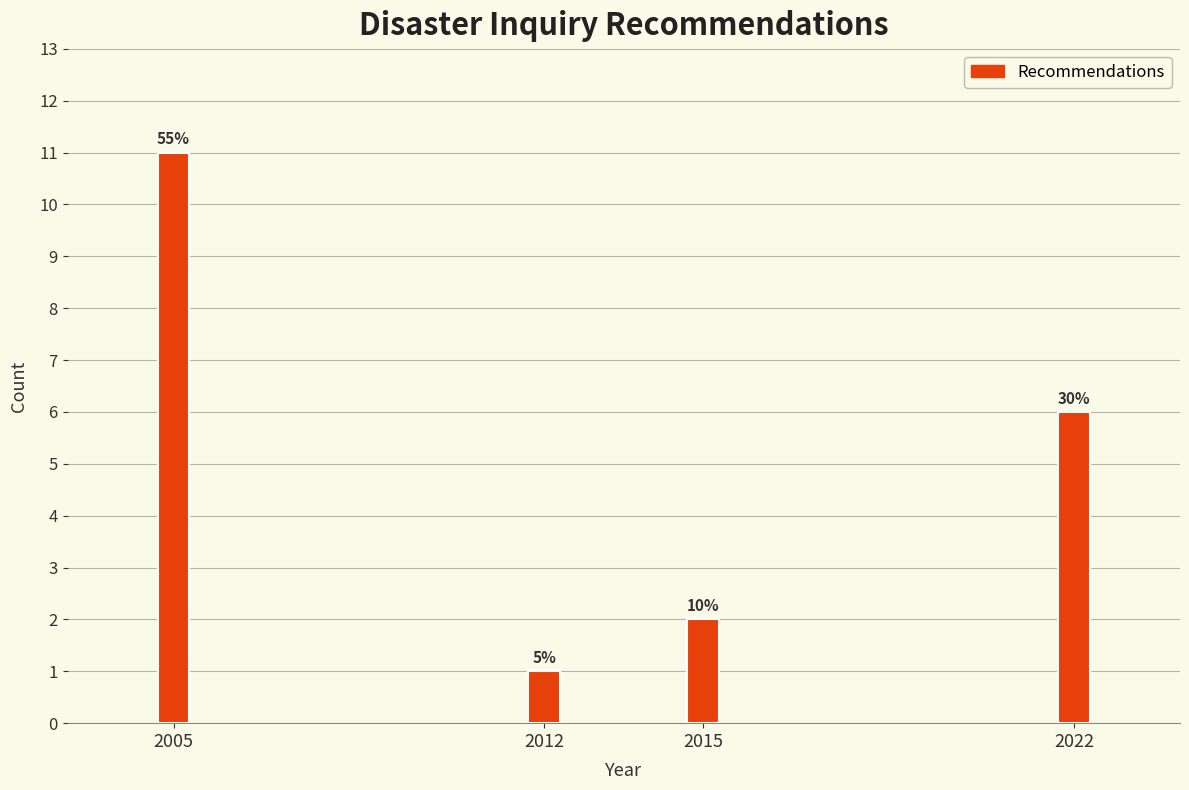

How many bars are there in total?

4